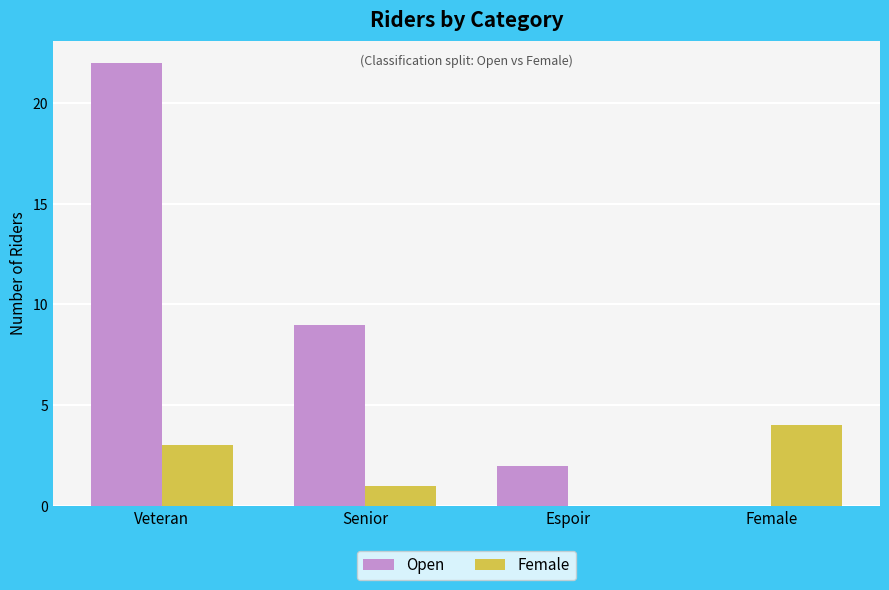

Count the number of data series in this chart.

2